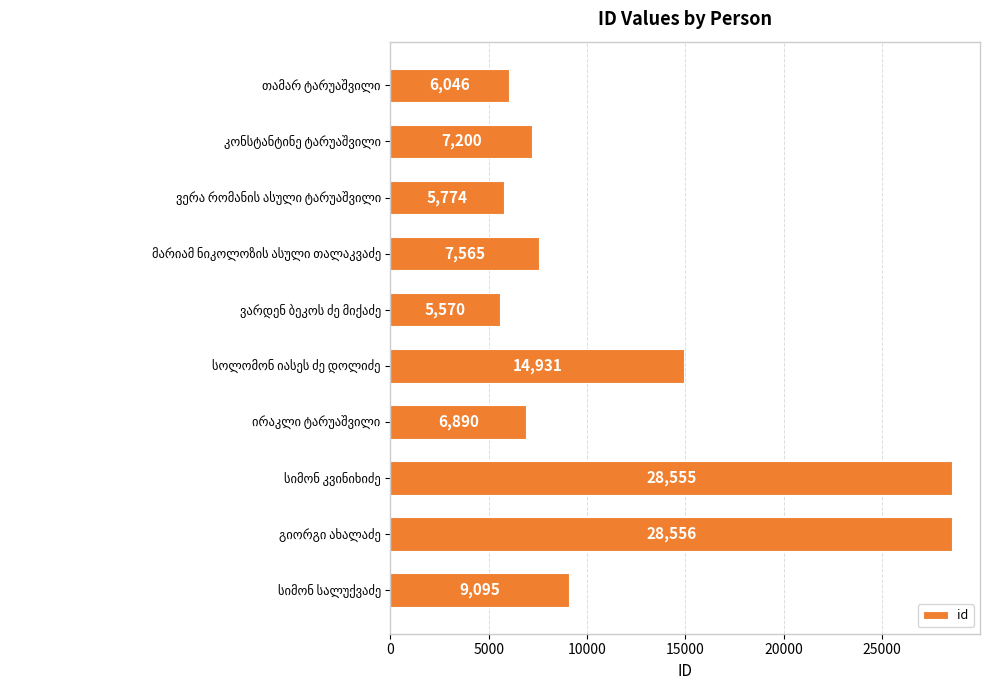

What is the maximum value shown in the chart?

28556